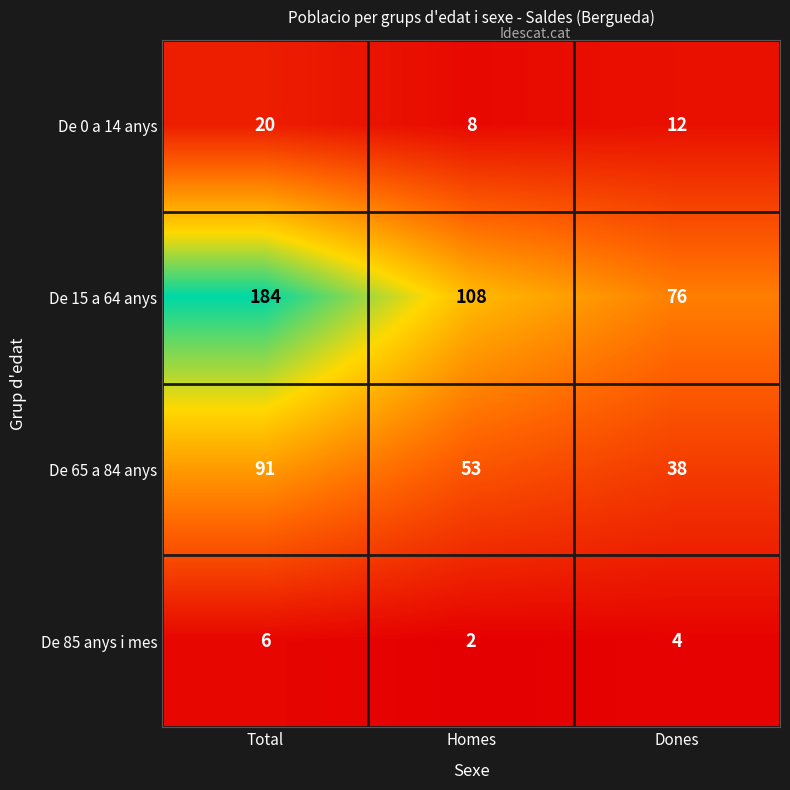

At which label is De 65 a 84 anys closest to 64?

Homes